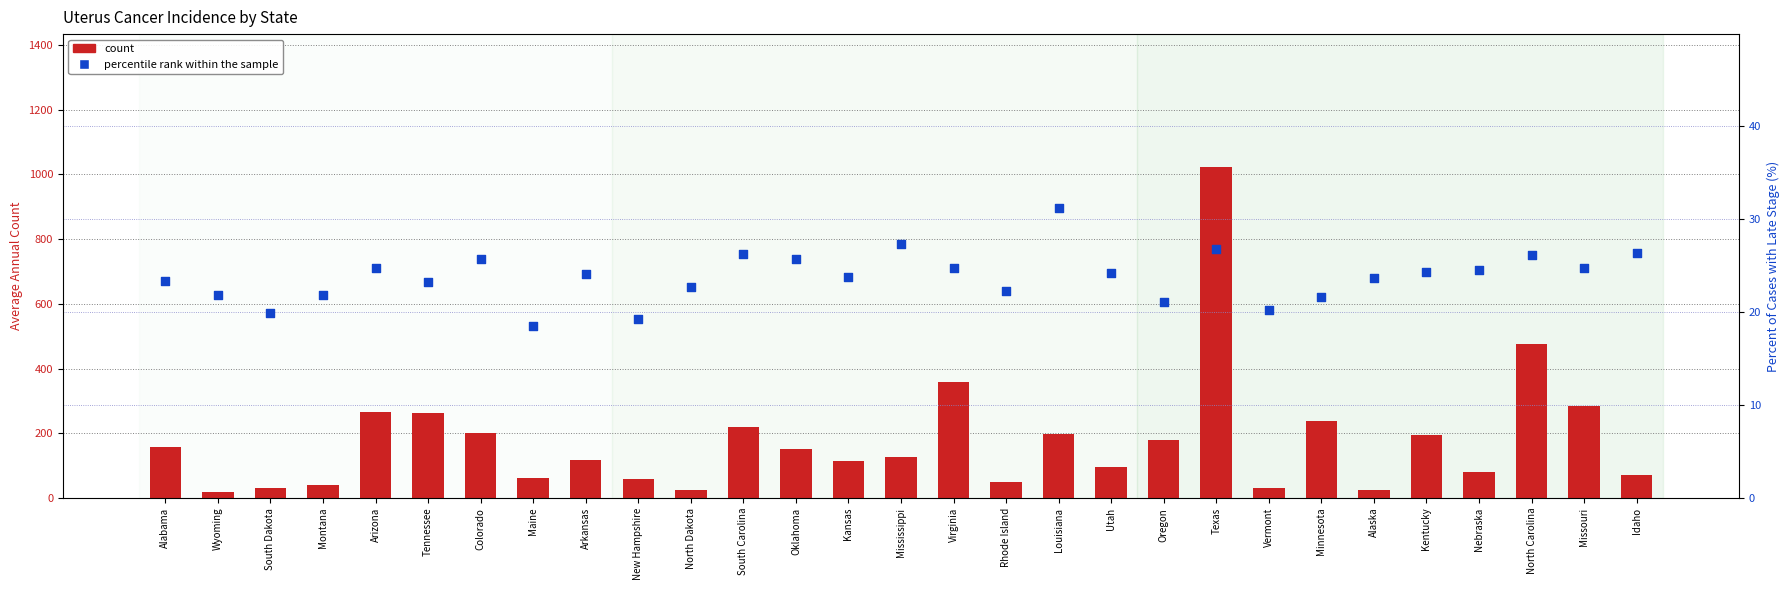

Which series has the widest spread of Y values?

count